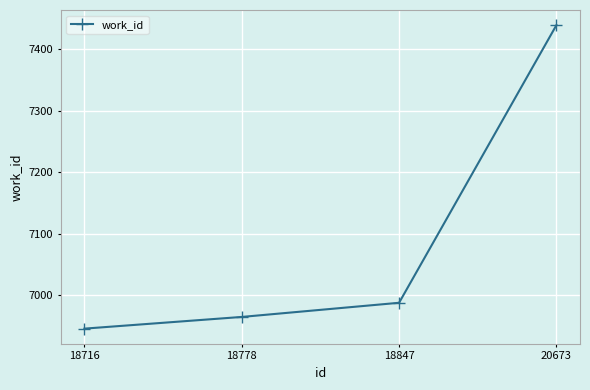

Where is the data nearest to the value 7192?

18847